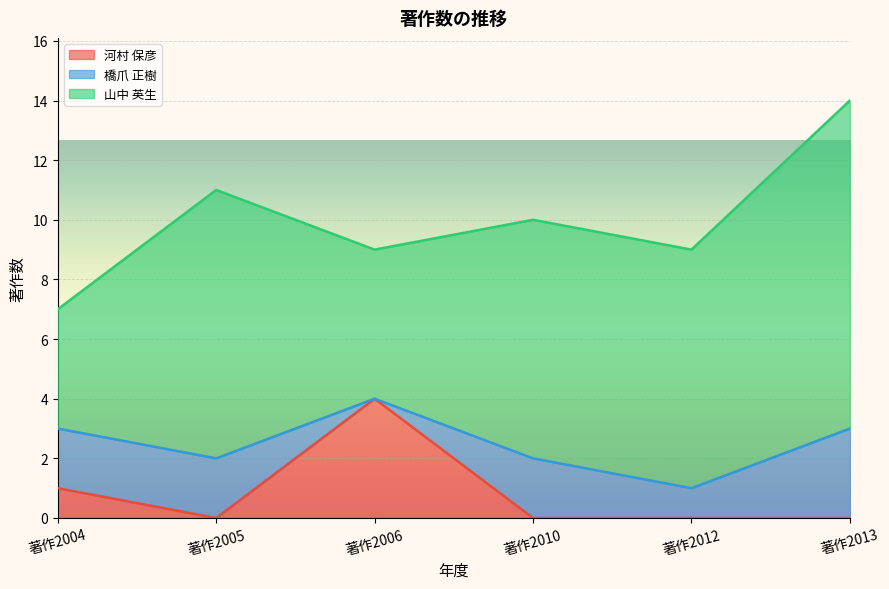

What is the spread (max minus min) of values at 著作2006?

5